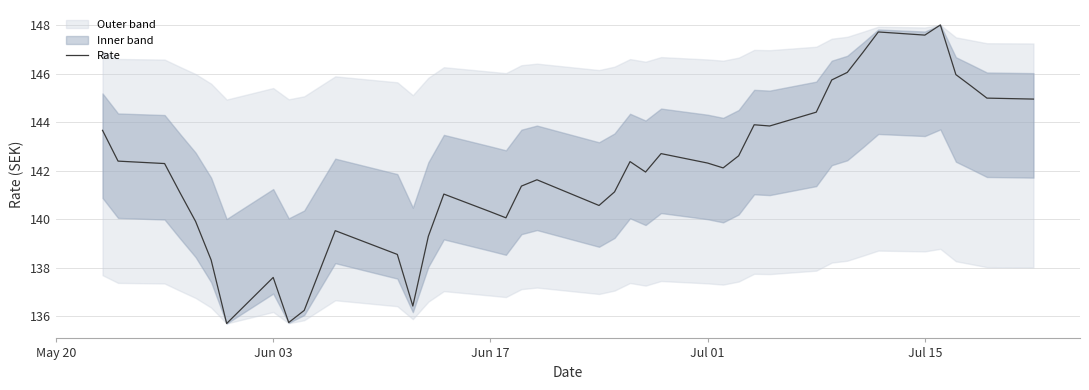

What is the highest value of the Rate series?

148.0